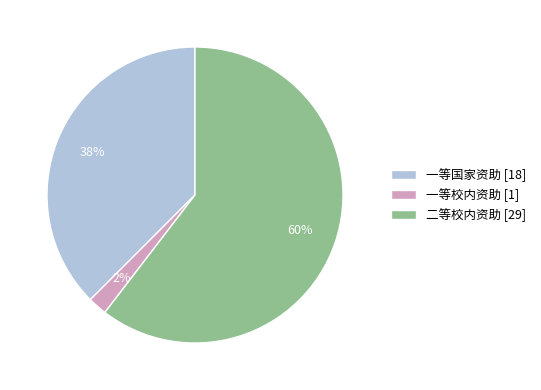

How many slices are in this pie chart?

3